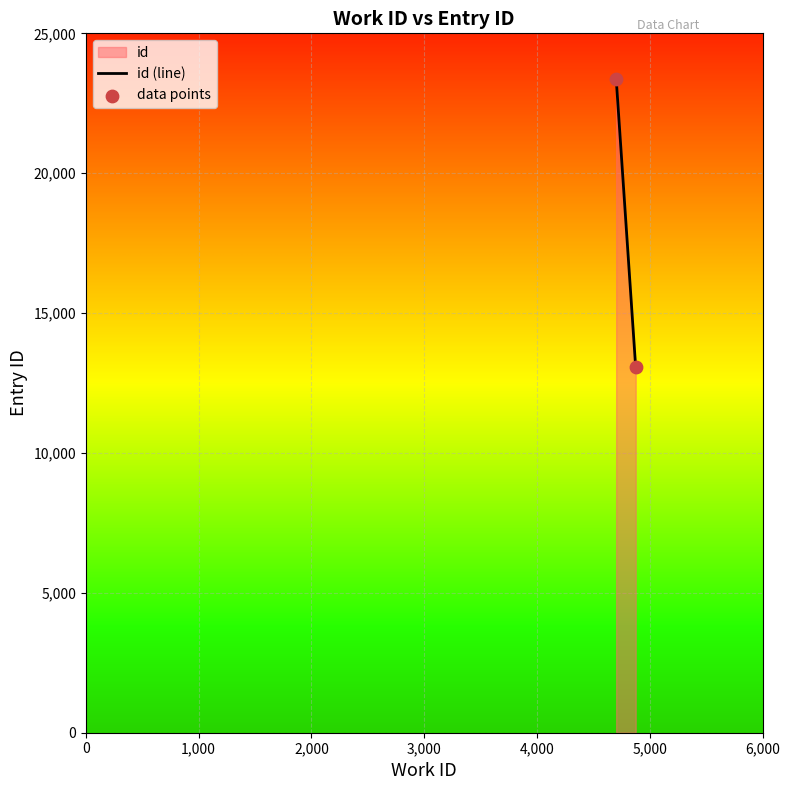

What is the average X value?

4788